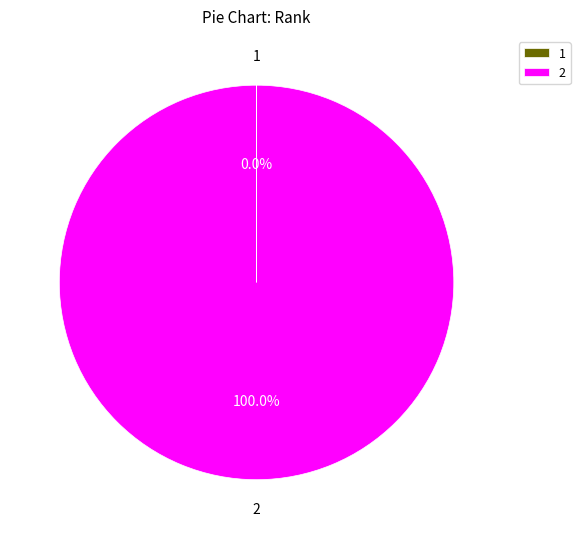

Which slice represents more than half of the pie?

2